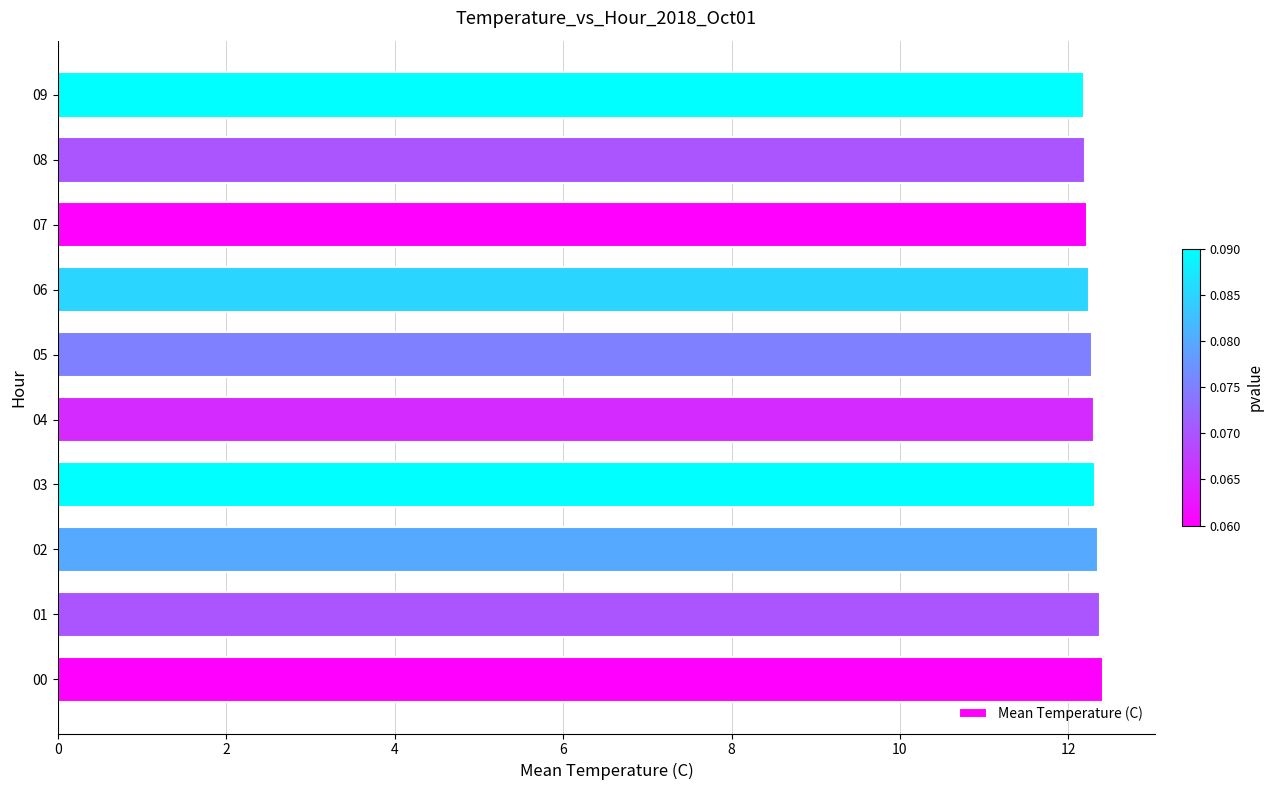

What is the sum of all values?

122.9